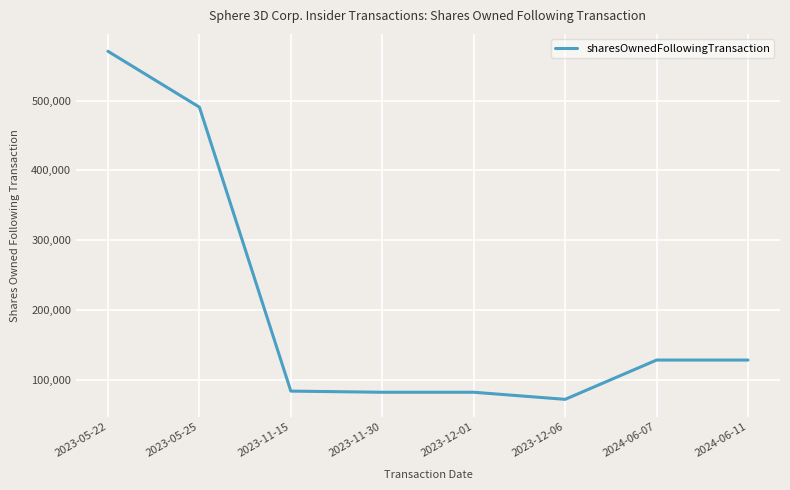

What is the difference between the values at 2024-06-11 and 2023-05-22?

442101